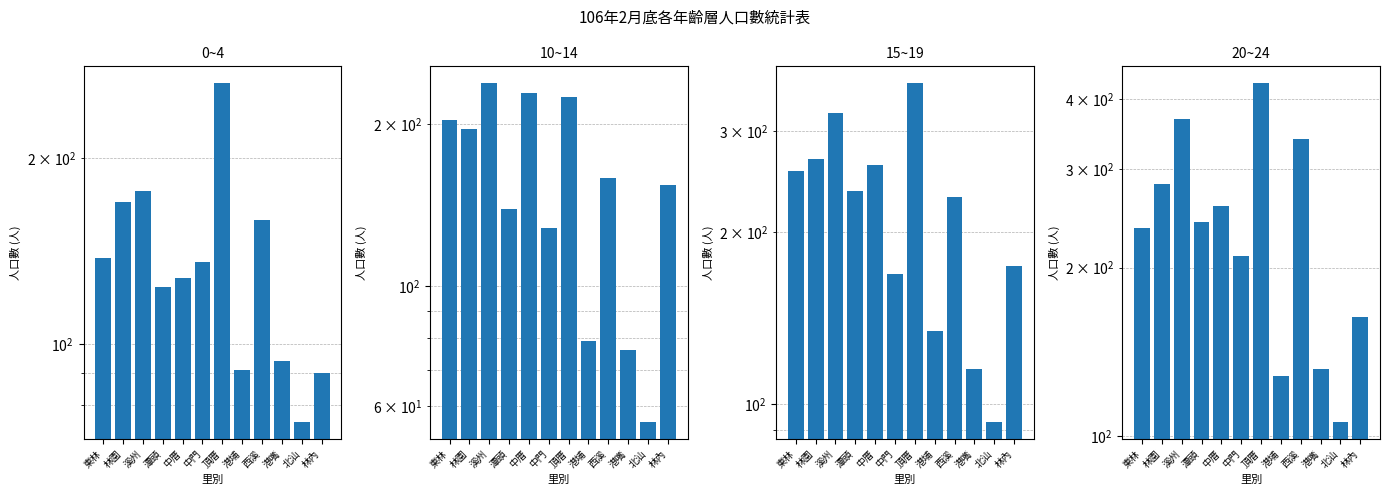

How many values in the 20~24 series are below 241?

6